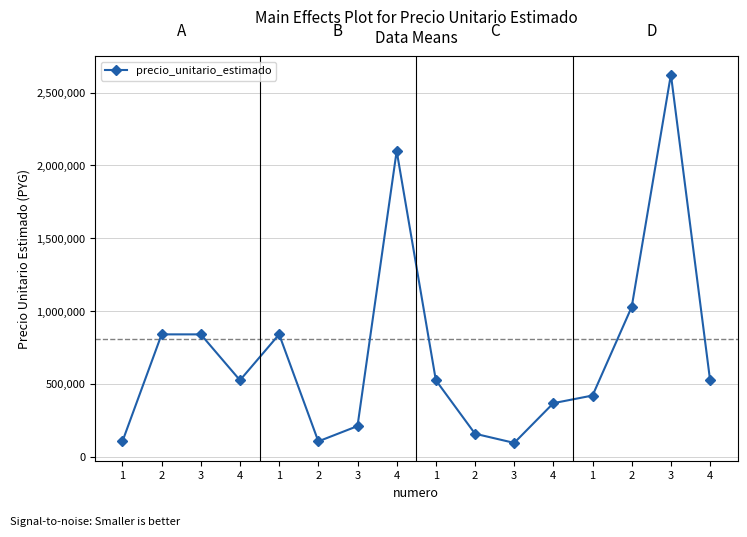

How many lines are shown in the chart?

1